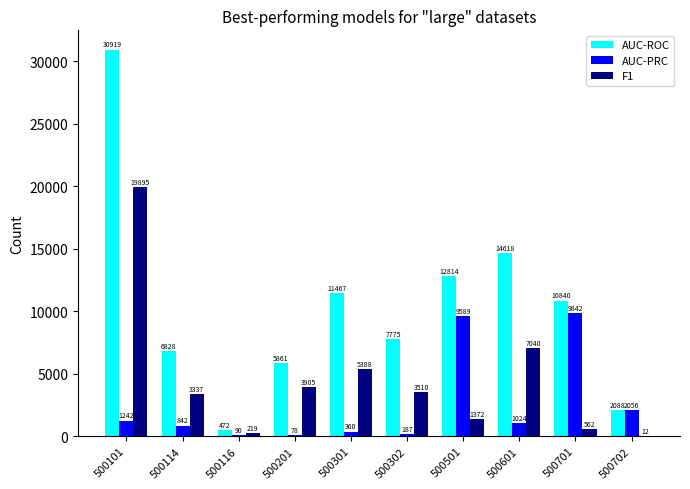

What is the greatest value displayed?

30919